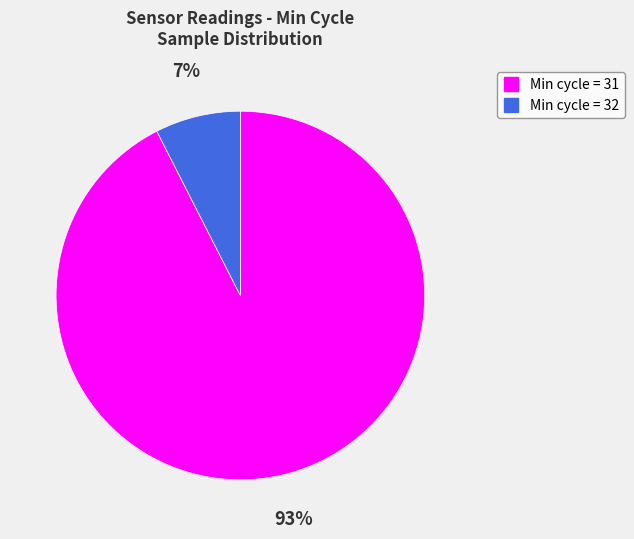

Count the number of slices in the pie.

2